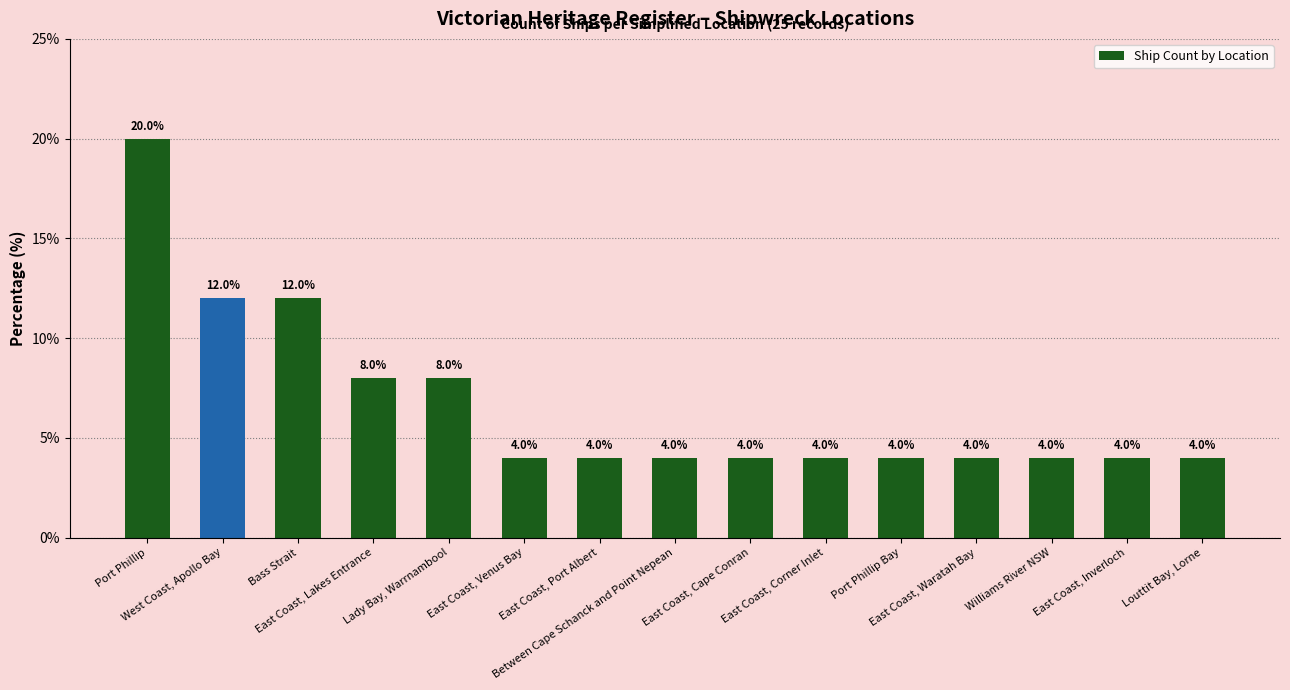

The chart shows a value of 8 at Lady Bay, Warrnambool. True or false?

True